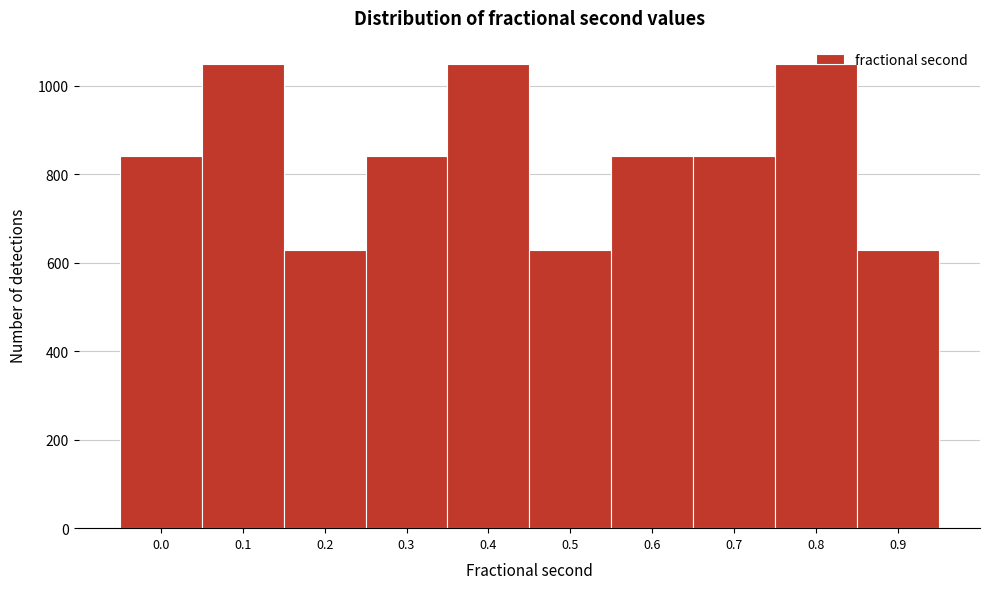

What is the value of the 4th bar from the left?

840